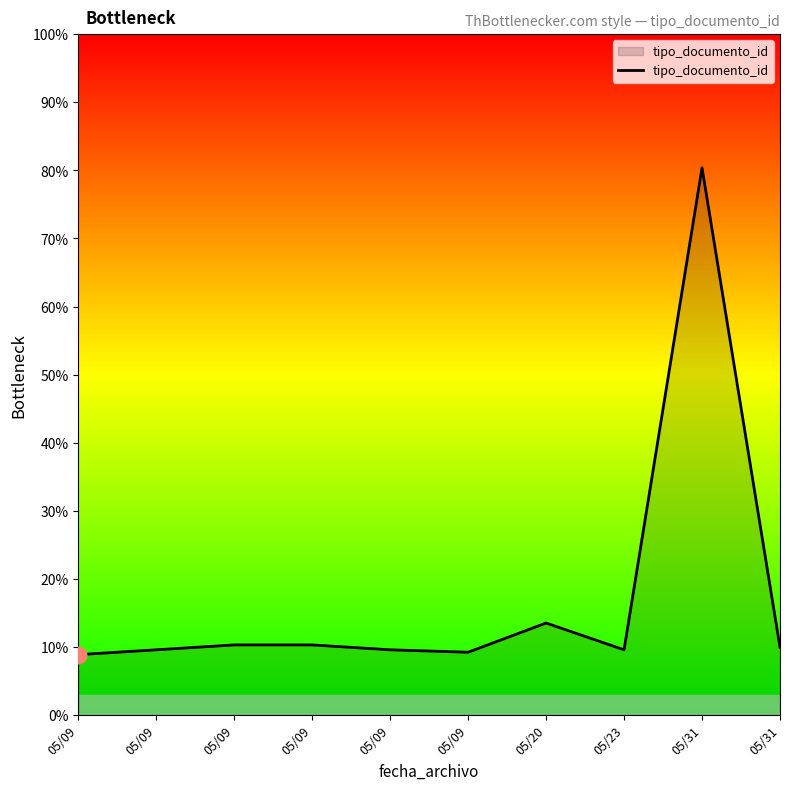

How many points are higher than both their immediate neighbors (excluding endpoints)?

2